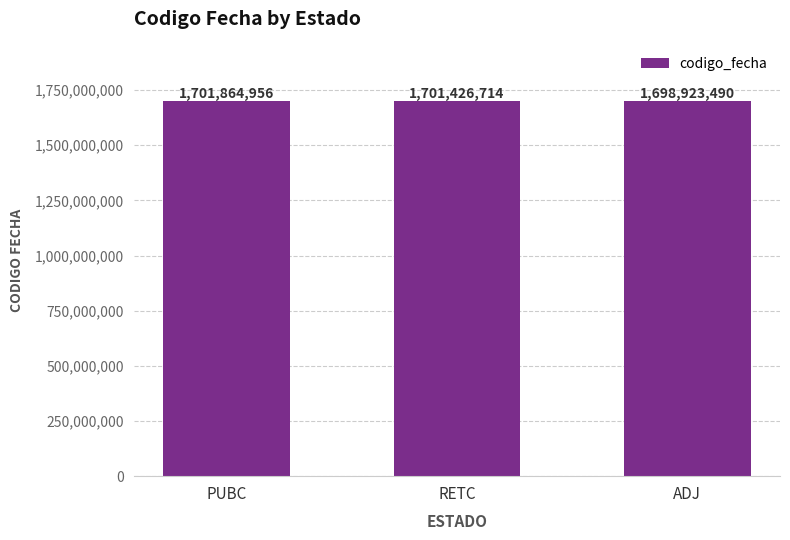

The chart shows a value of 1701864956 at PUBC. True or false?

True